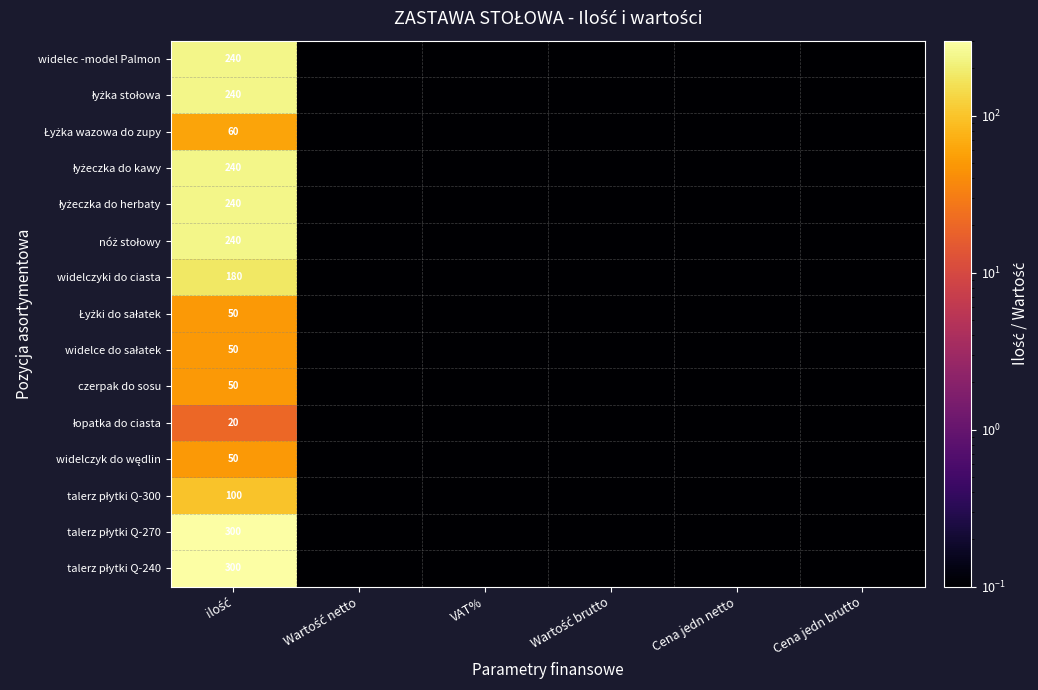

What is the difference between the maximum and minimum values in the łopatka do ciasta series?

19.9